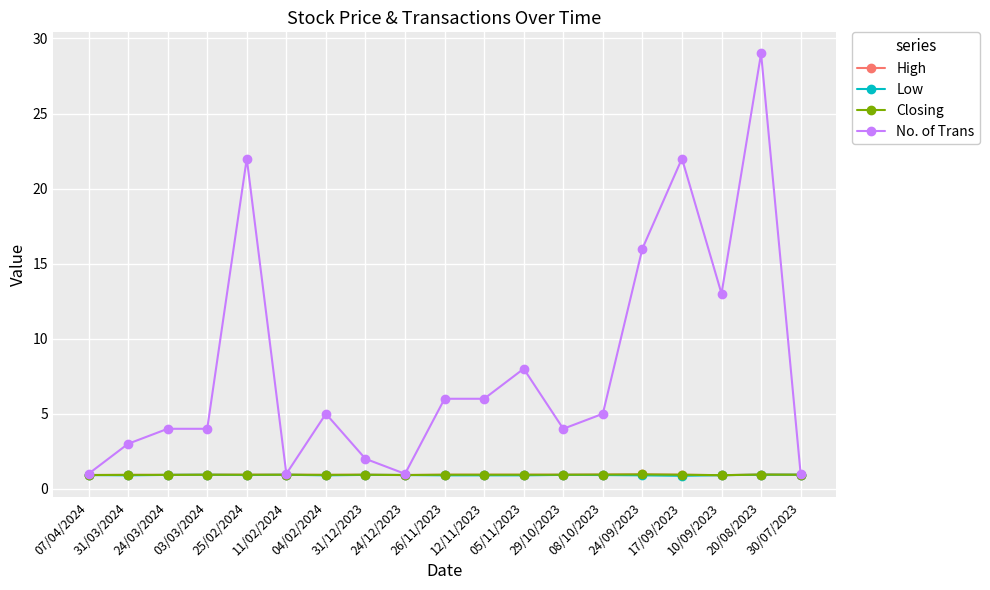

Which has a higher value, 31/03/2024 or 05/11/2023?

05/11/2023